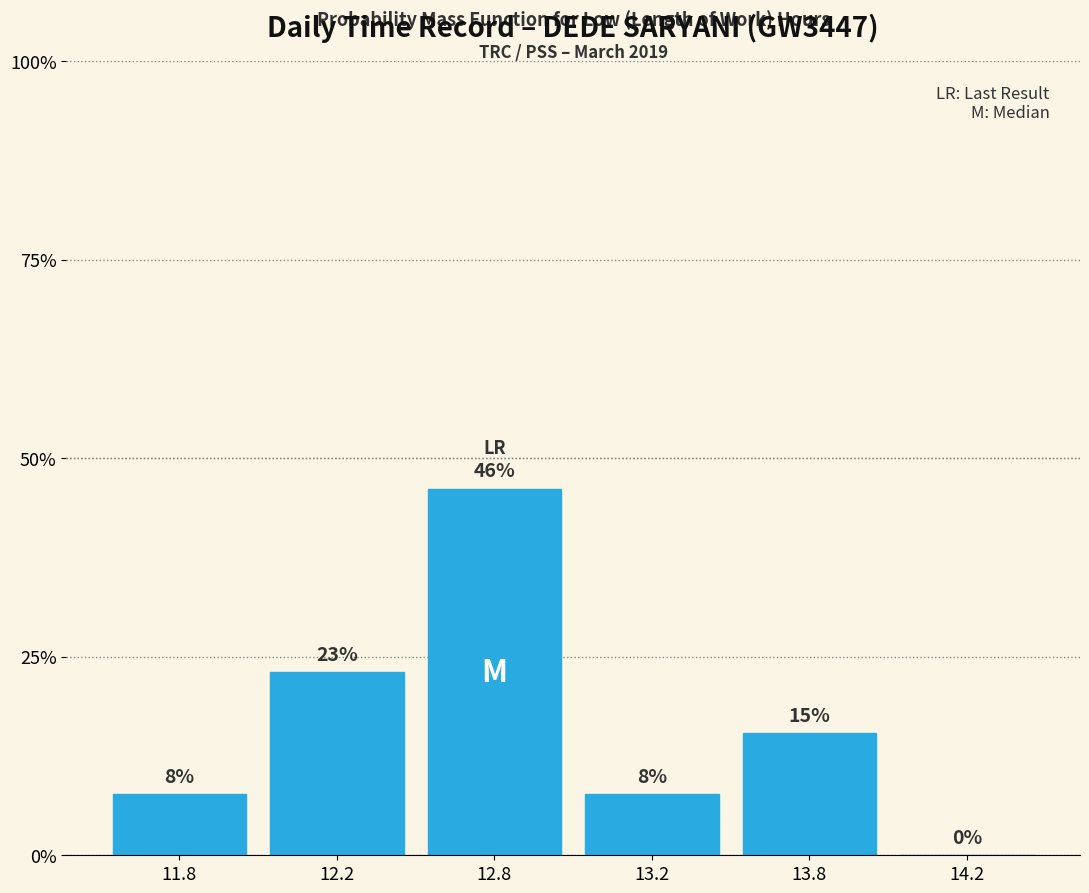

Are the bars horizontal?

No